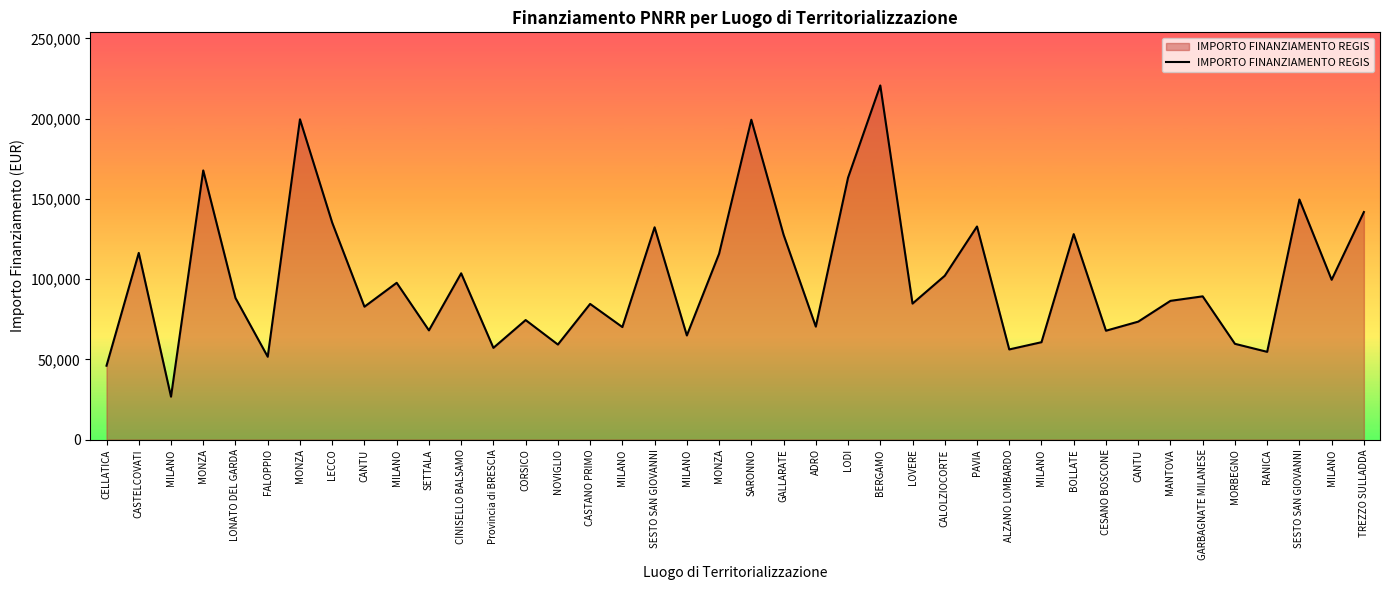

Does the chart have visible grid lines?

No